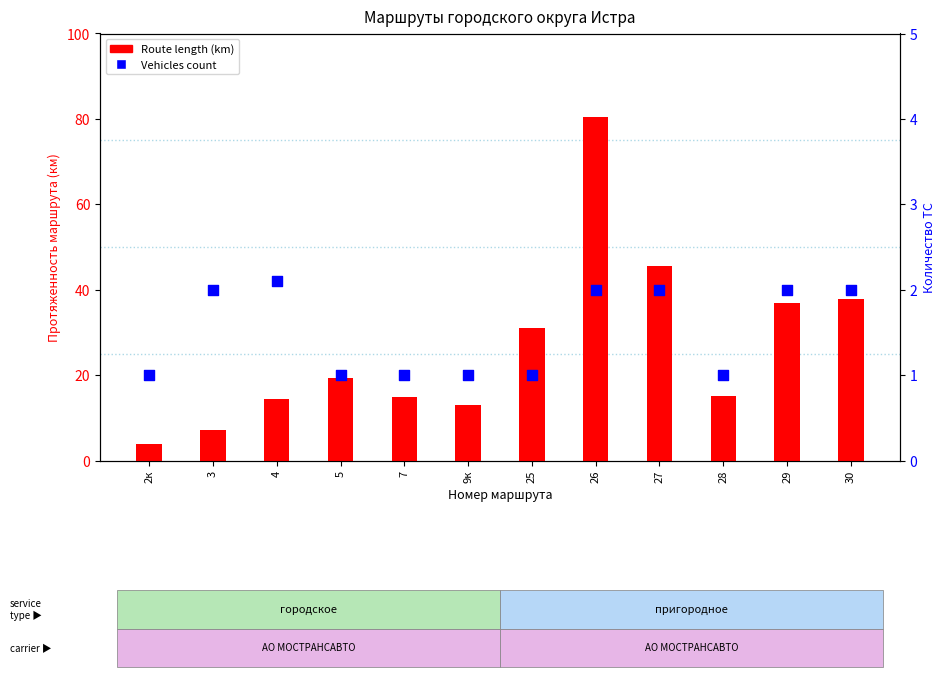

What is the total value across all series at 4?

16.6